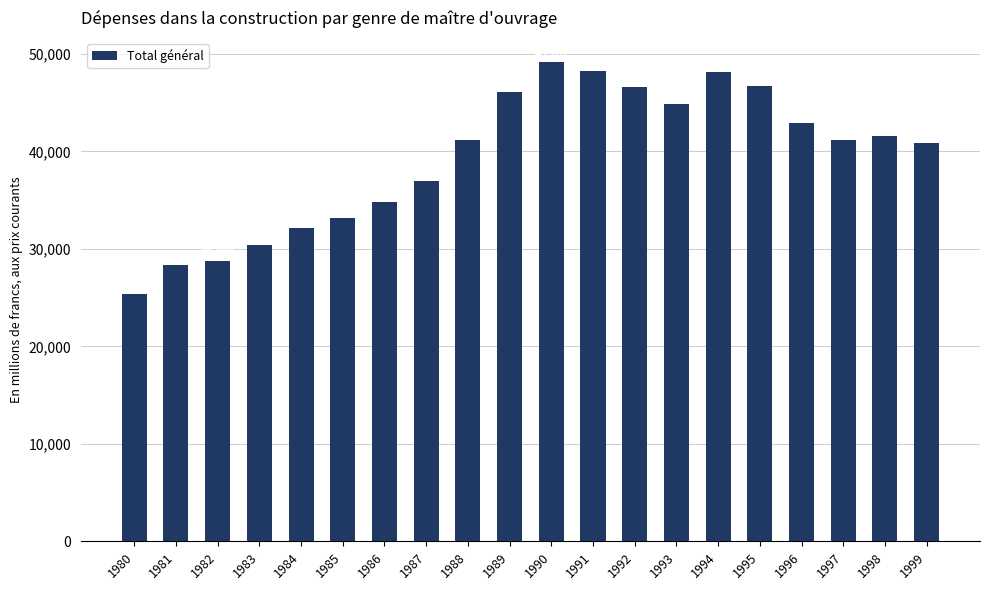

How many bars are there in total?

20